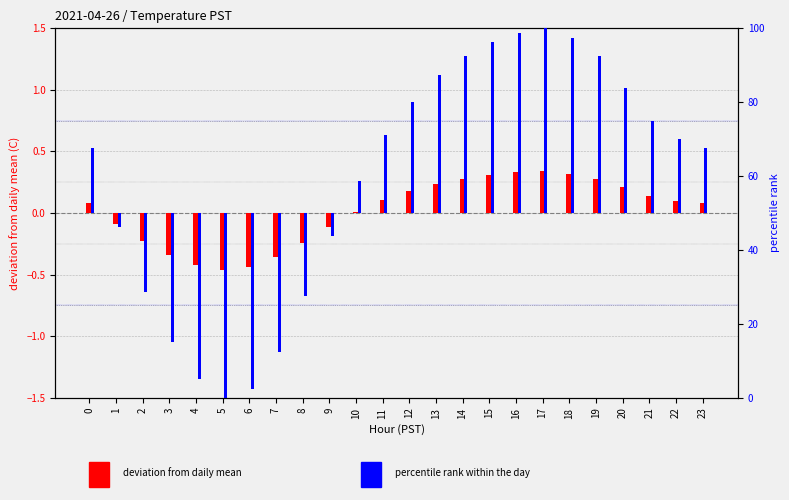

Which category has the highest value in the percentile rank within day series?

17